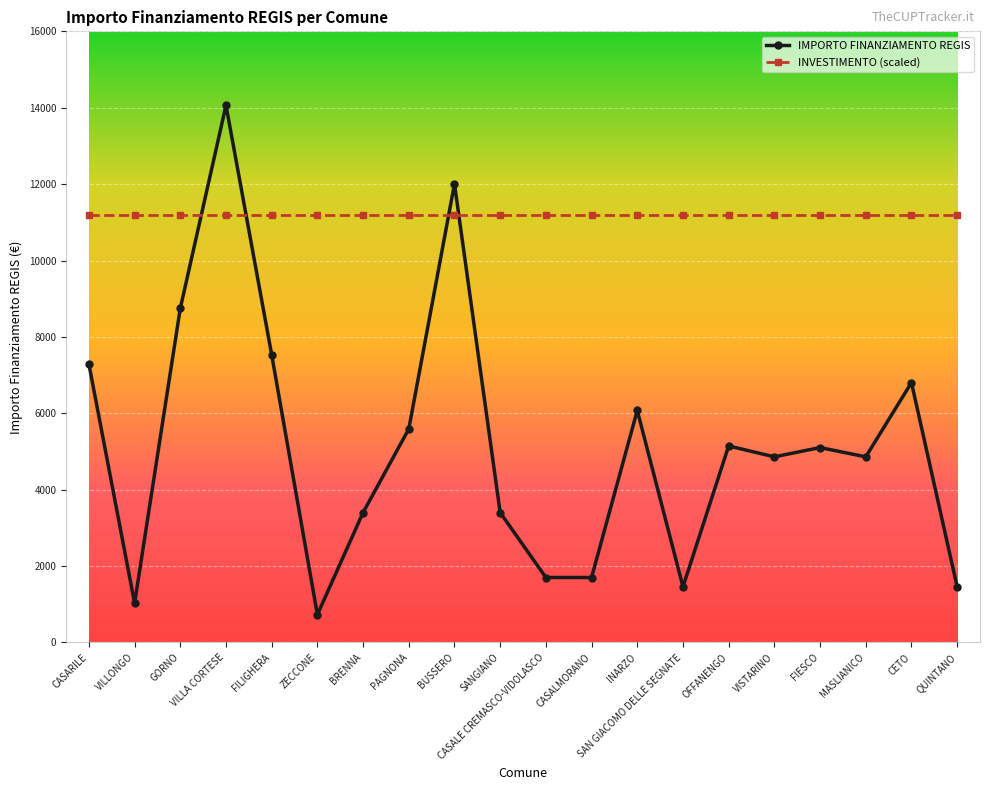

Where is the first local minimum for IMPORTO FINANZIAMENTO REGIS?

VILLONGO